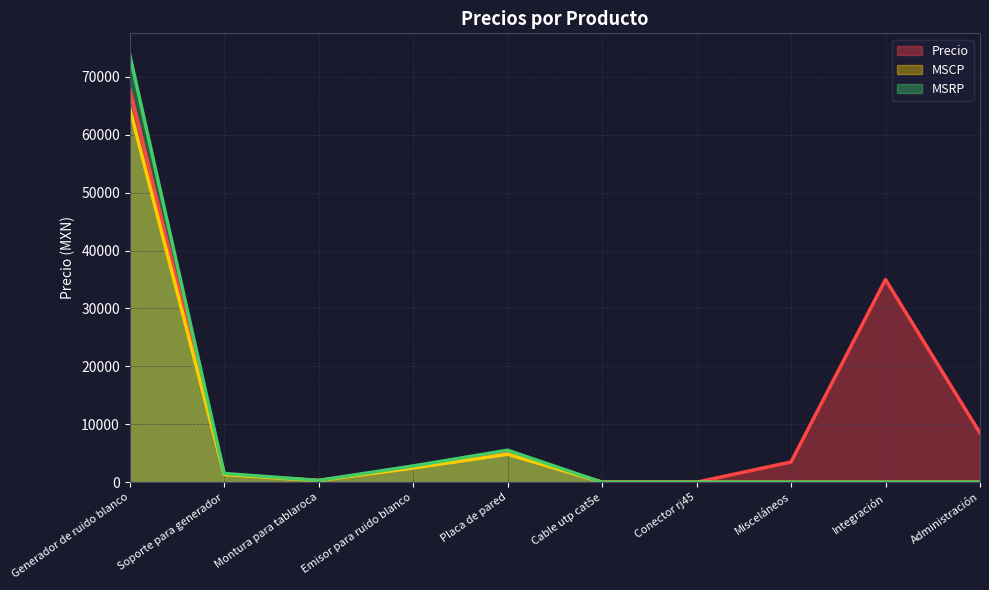

How many times do MSCP and MSRP cross each other?

1